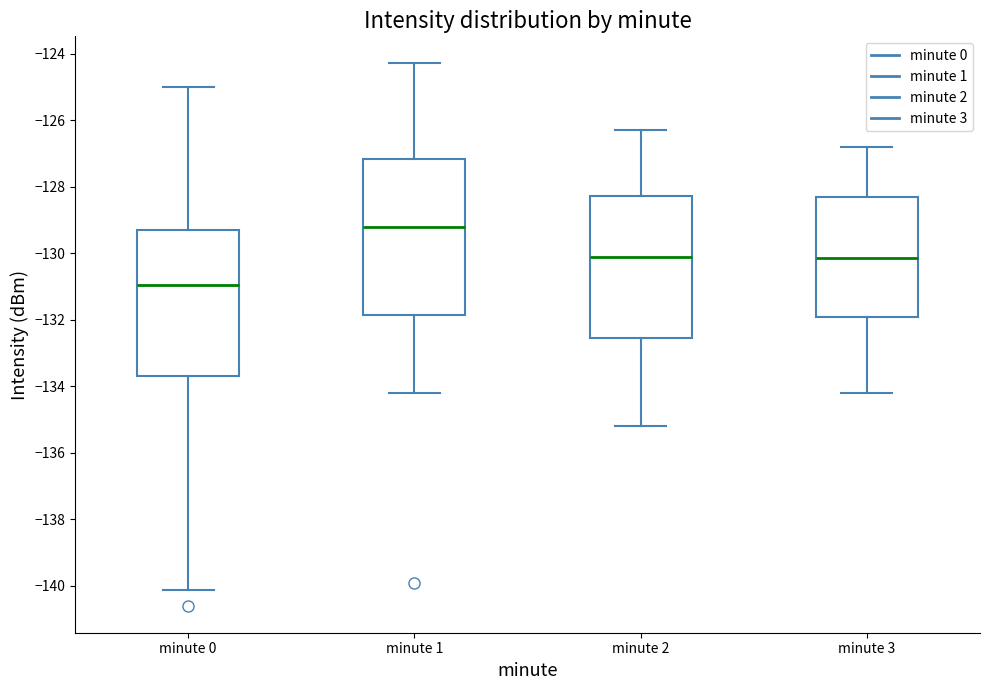

Which box is the tallest, from its lower edge to its upper edge?

minute 1